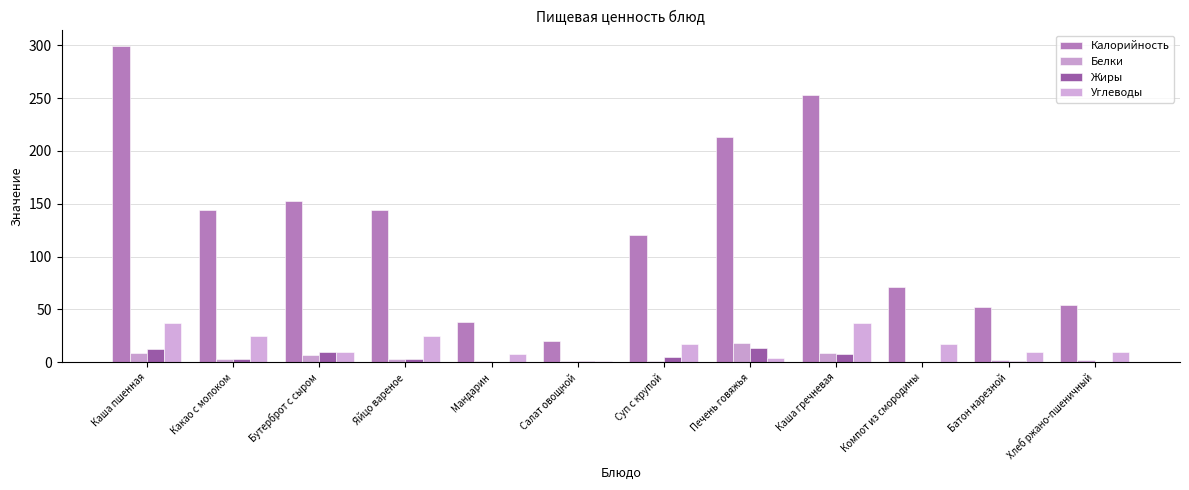

Which series has the largest range (max minus min)?

Калорийность